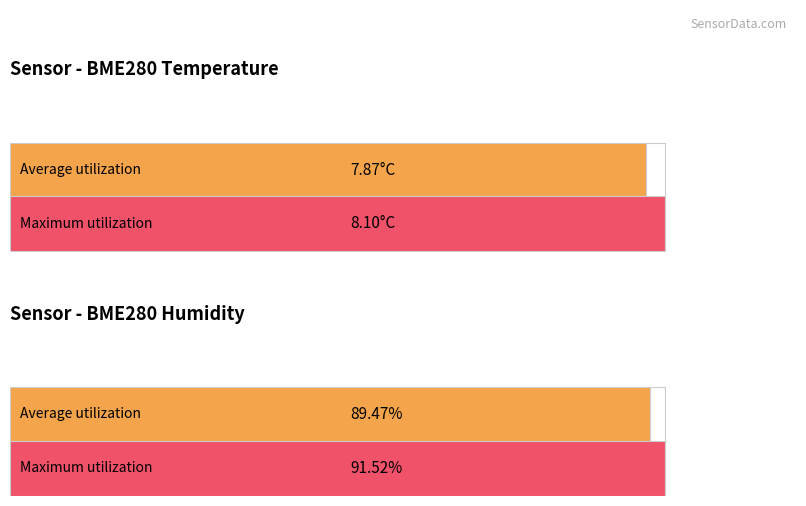

True or false: BME280_temperature has a value of 7.8 at 82.

True